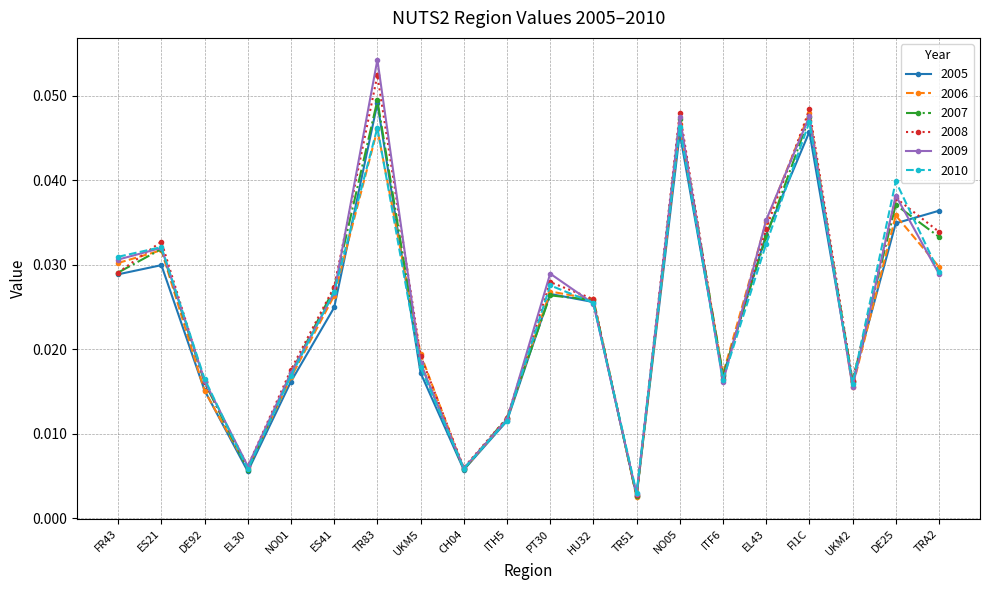

Where is 2010 nearest to the value 0?

TR51